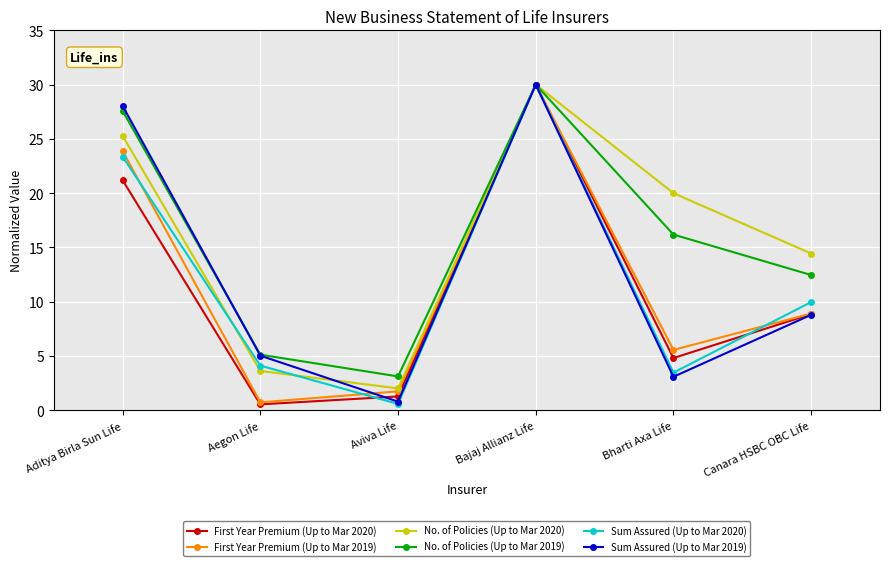

Where does the First Year Premium (Up to Mar 2019) series first go above 8?

Aditya Birla Sun Life